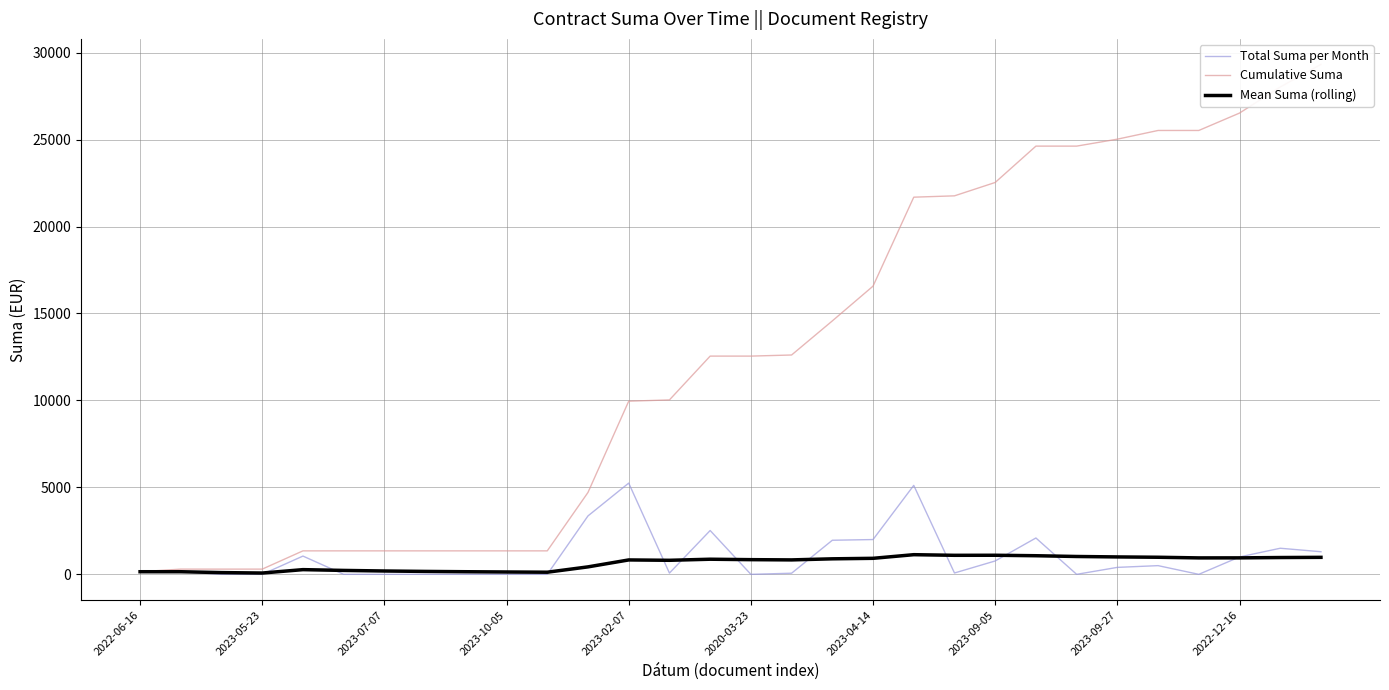

The value of Mean Suma (rolling) at 17 is 496. True or false?

False